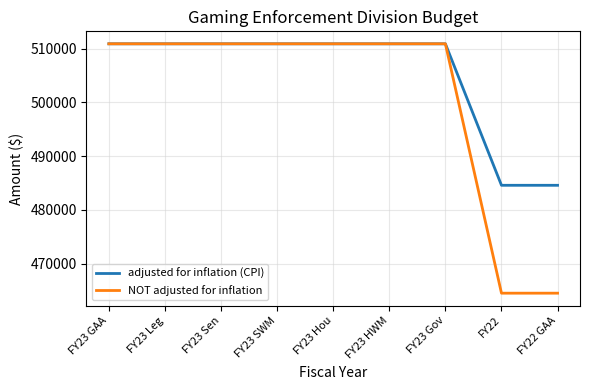

Which series has the largest range (max minus min)?

NOT adjusted for inflation